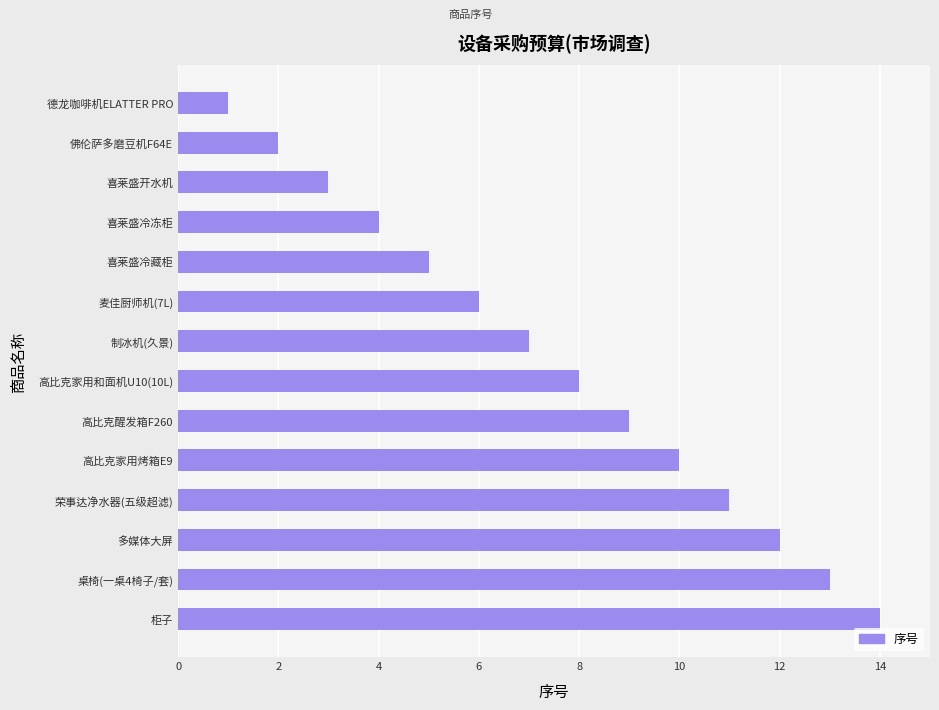

What is the label of the 7th bar from the top?

制冰机(久景)